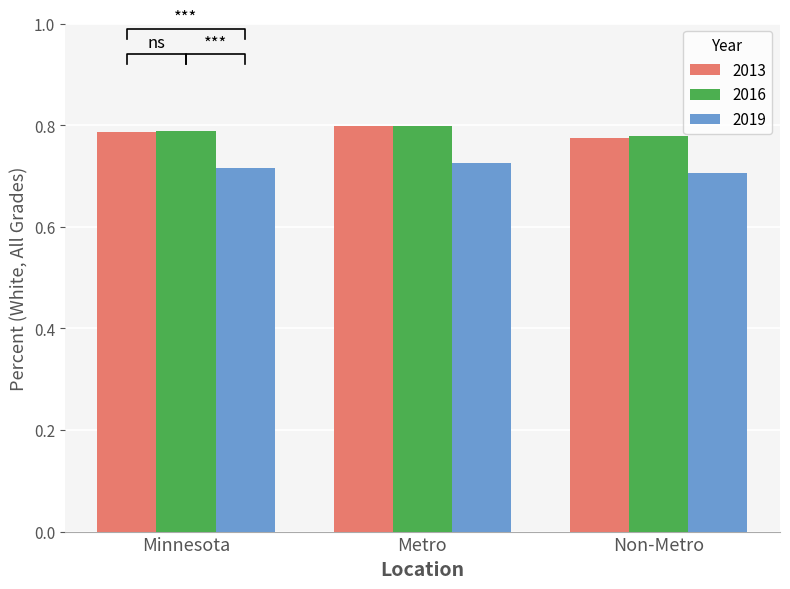

What is the greatest value displayed?

0.8